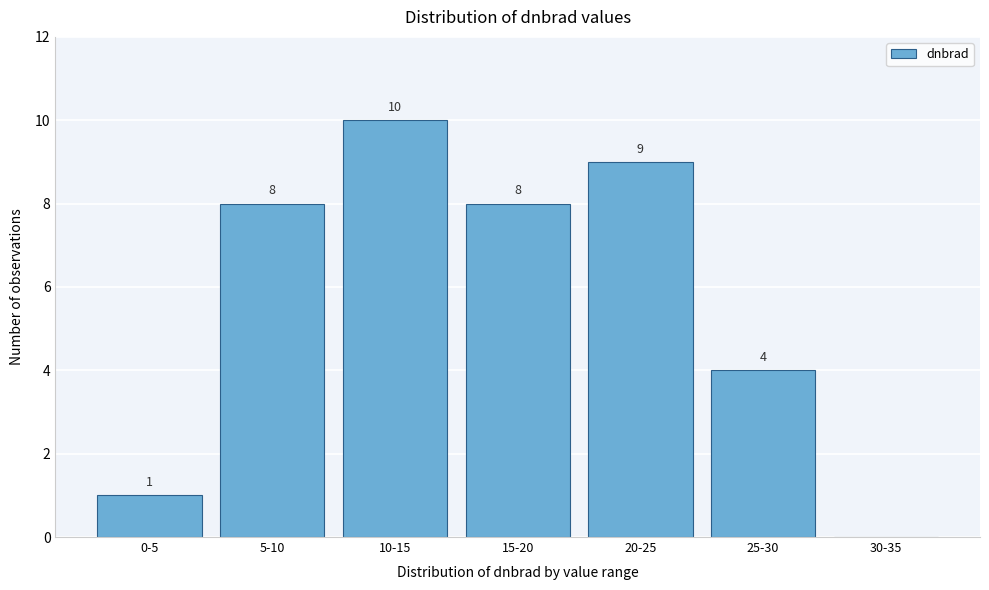

Reading left to right, what are all the values shown in this chart?

0-5=1	5-10=8	10-15=10	15-20=8	20-25=9	25-30=4	30-35=0